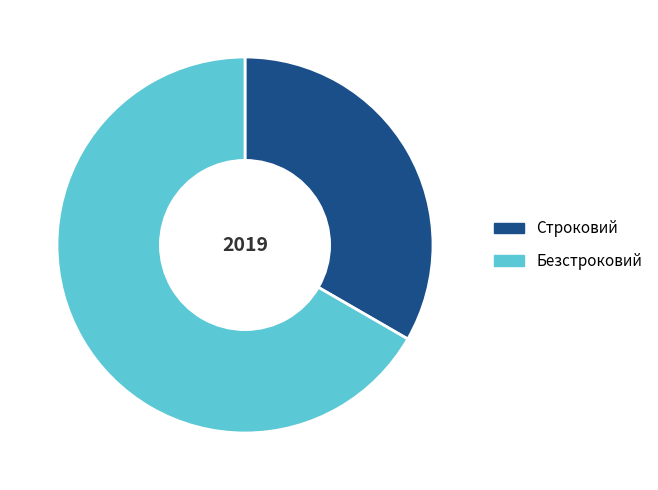

Combined, do Безстроковий and Строковий account for over 50%?

Yes